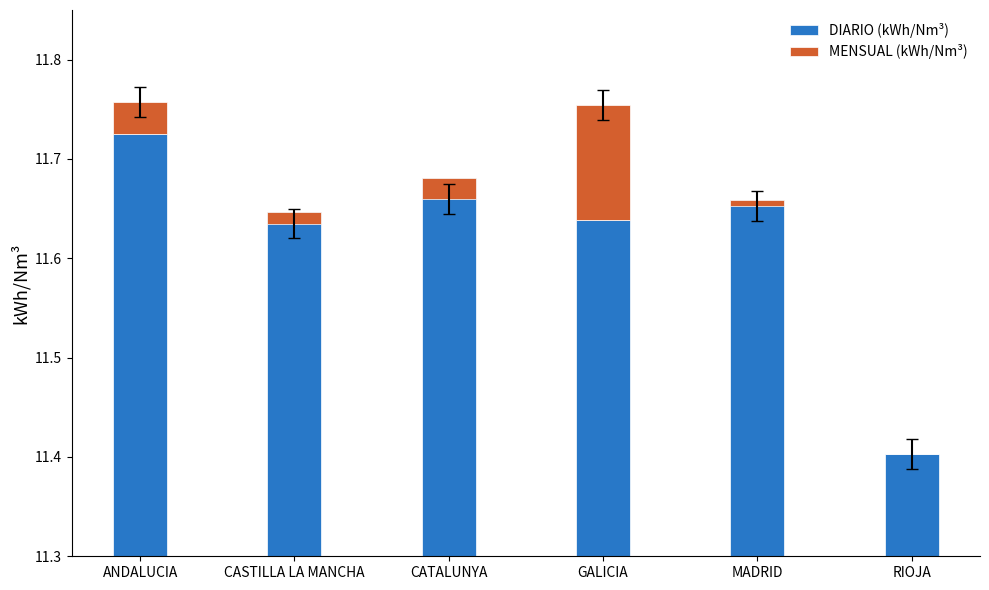

What is the label of the 6th bar from the right?

ANDALUCIA